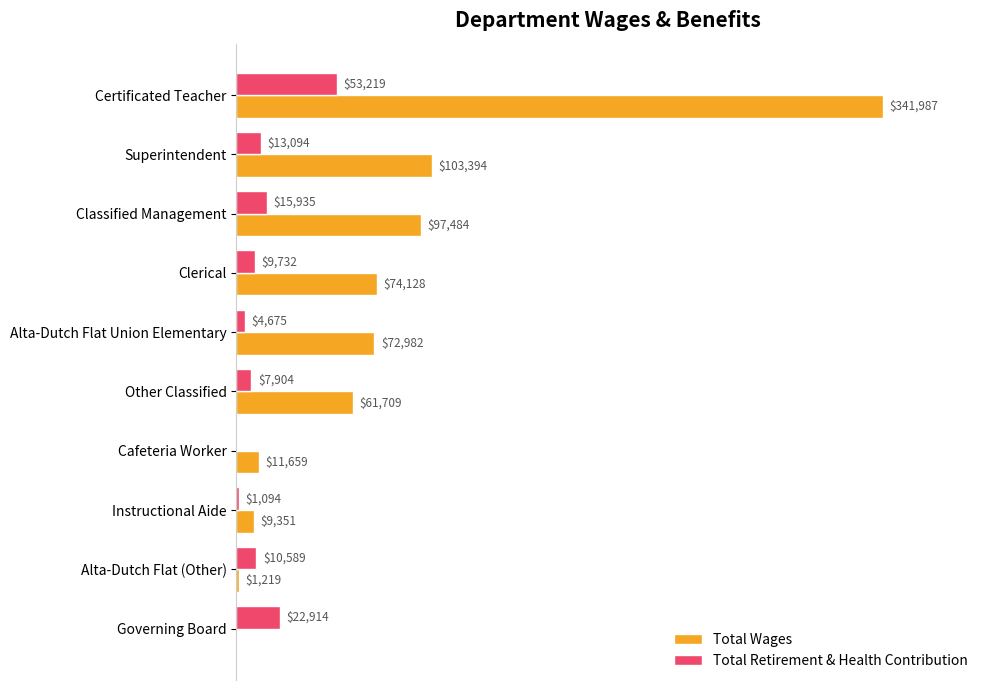

Which series has the largest total across all categories?

Total Wages